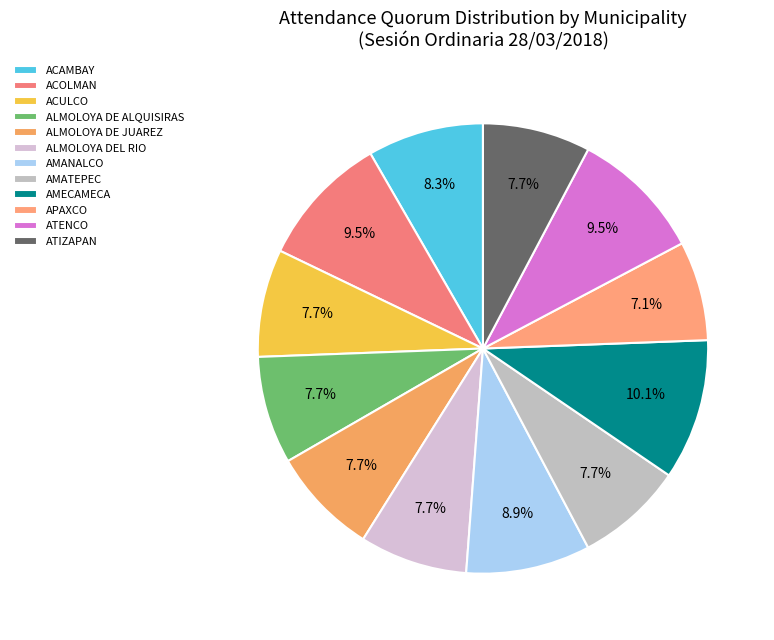

To the nearest percent, what percentage of the pie is ALMOLOYA DE ALQUISIRAS?

8%